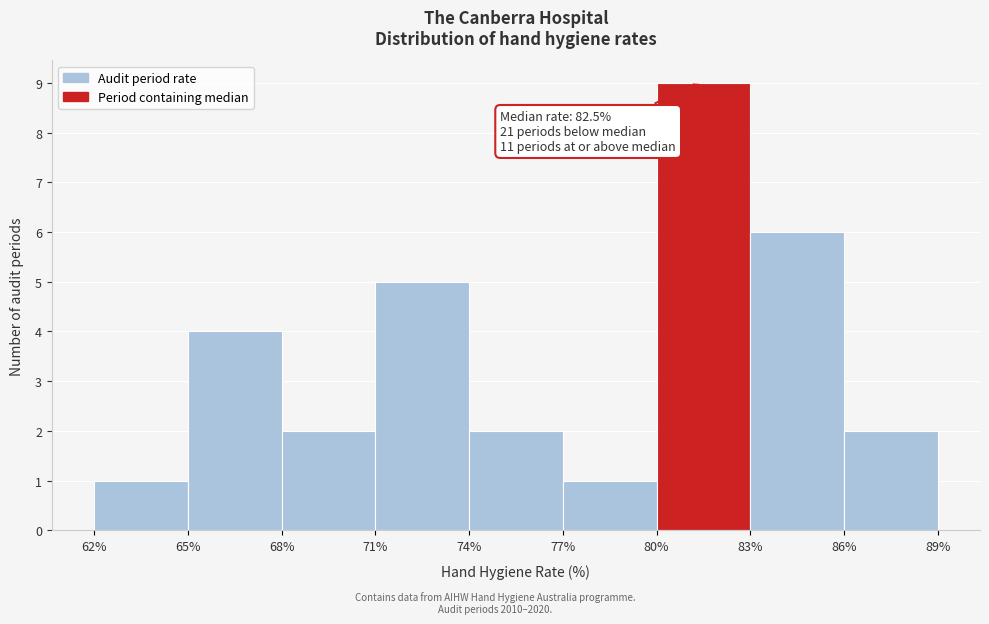

Which range on the x-axis has the tallest bar?

80% to 83%